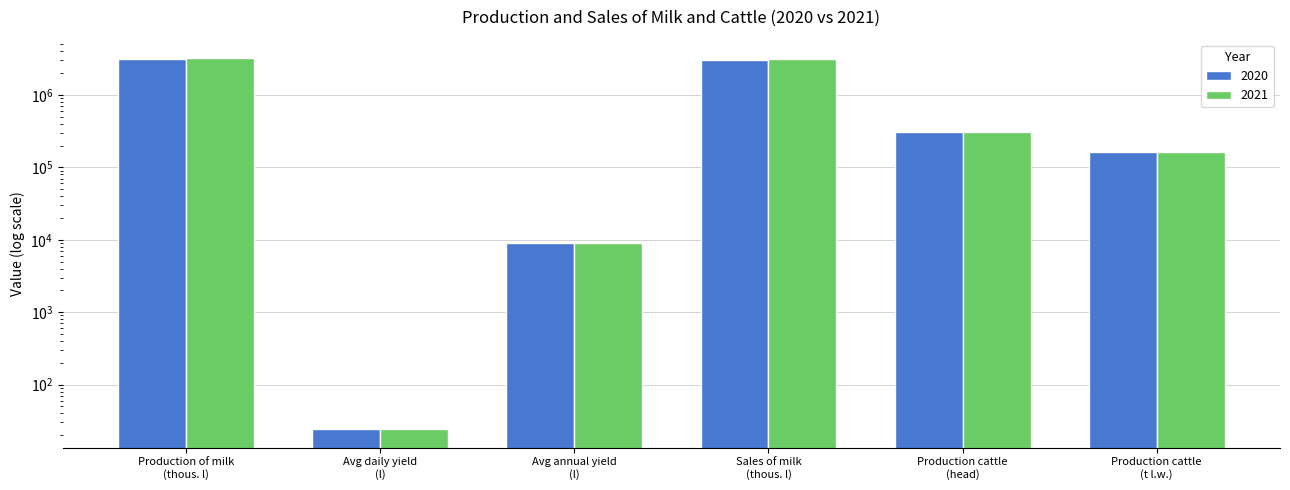

Rank the series at Avg annual yield
(l) from lowest to highest value.

2020, 2021